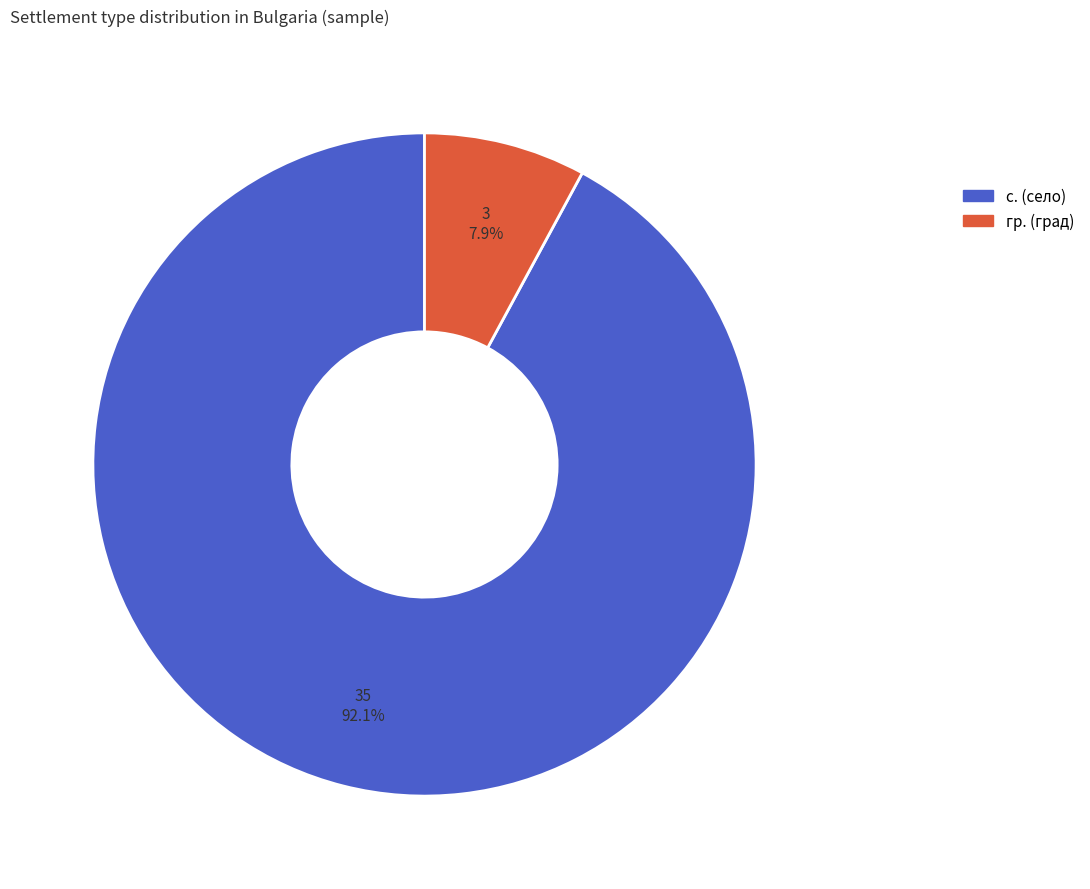

How many segments does this pie chart have?

2